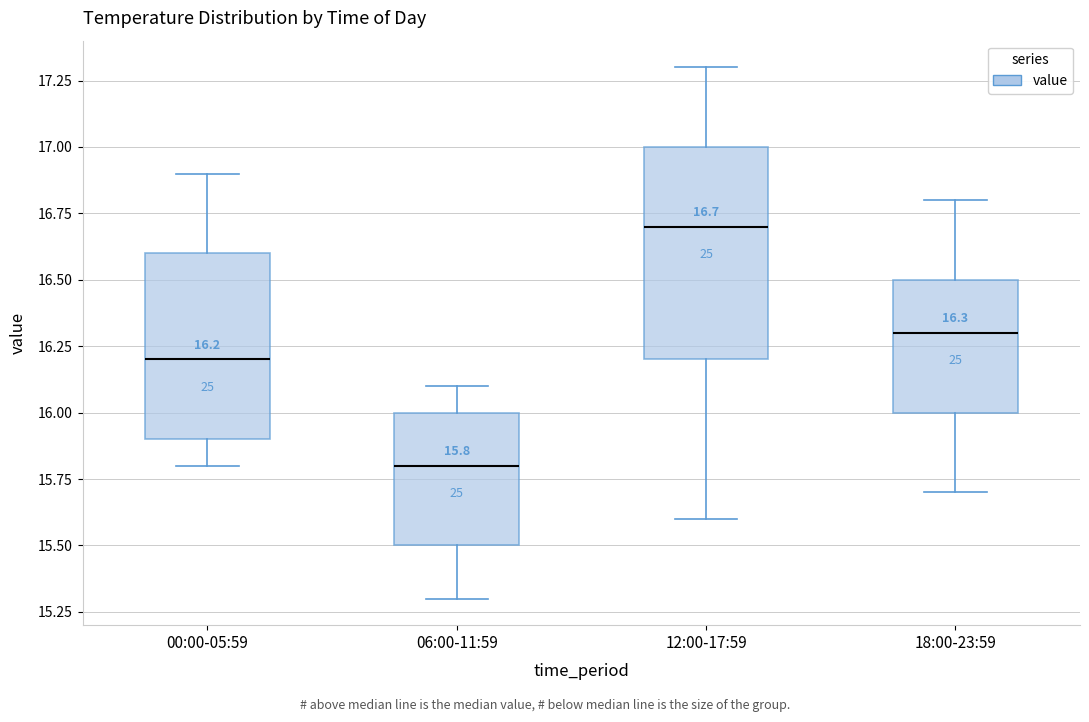

Which box has the highest median line?

12:00-17:59